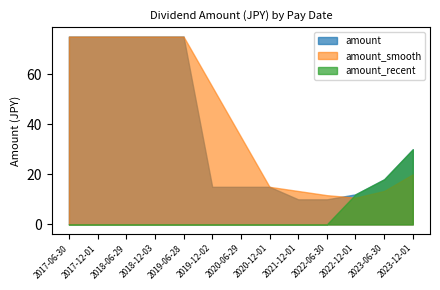

What is the change in value from 2019-06-28 to 2023-12-01?

-45